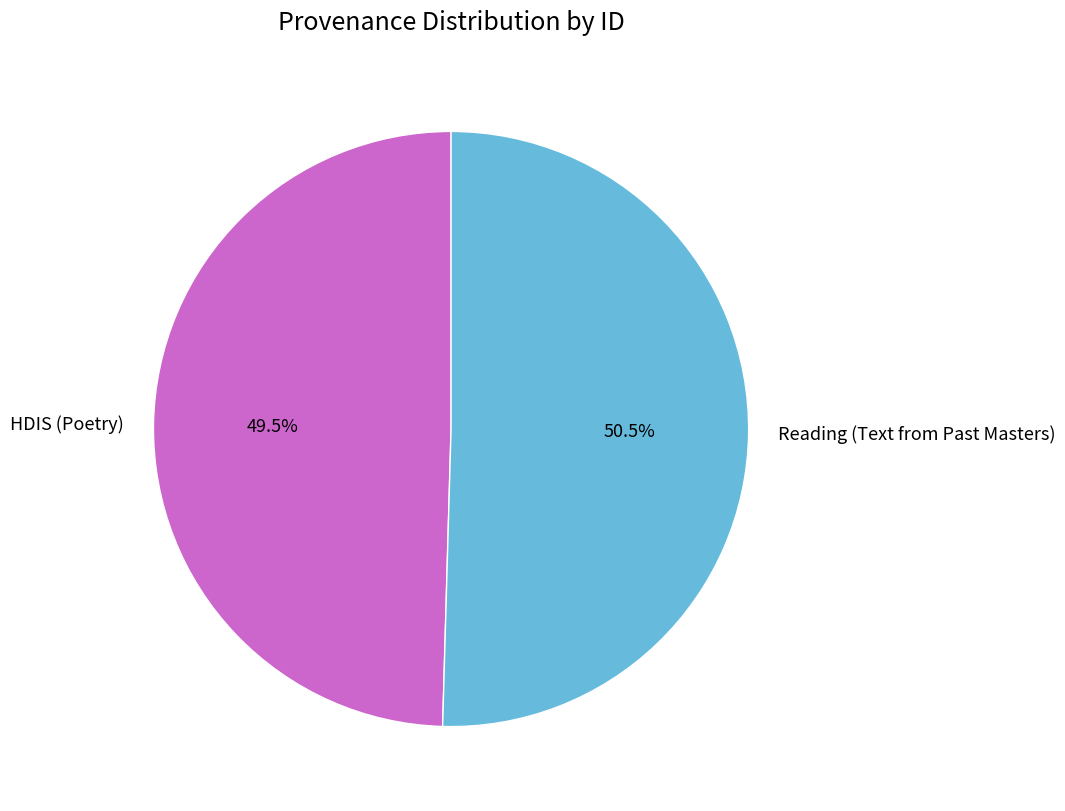

Rank the categories by value from lowest to highest.

HDIS (Poetry), Reading (Text from Past Masters)